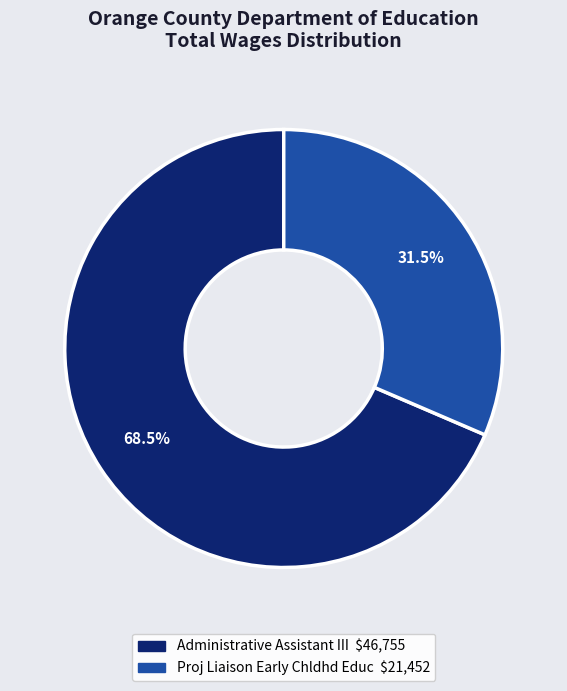

Rank the categories by value from highest to lowest.

Administrative Assistant III, Proj Liaison Early Chldhd Educ